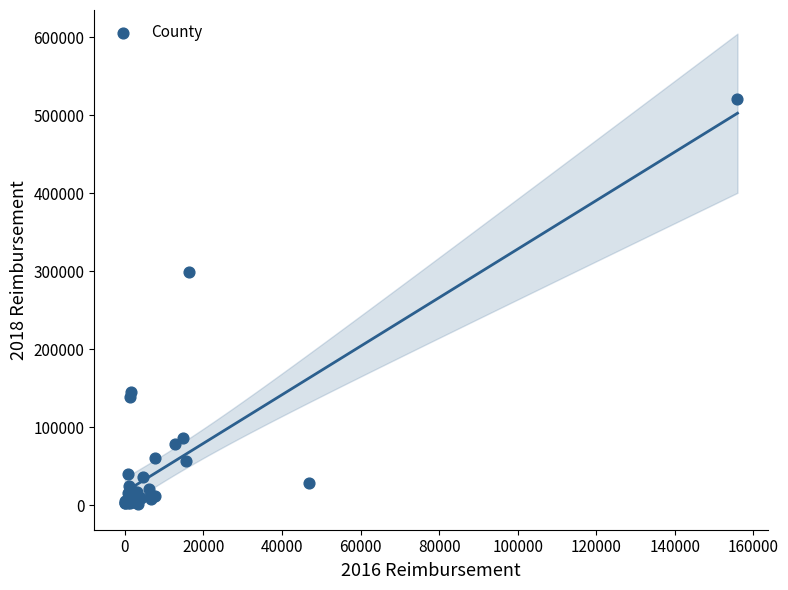

What Y value in the scatter plot is closest to 260940?

299043.1